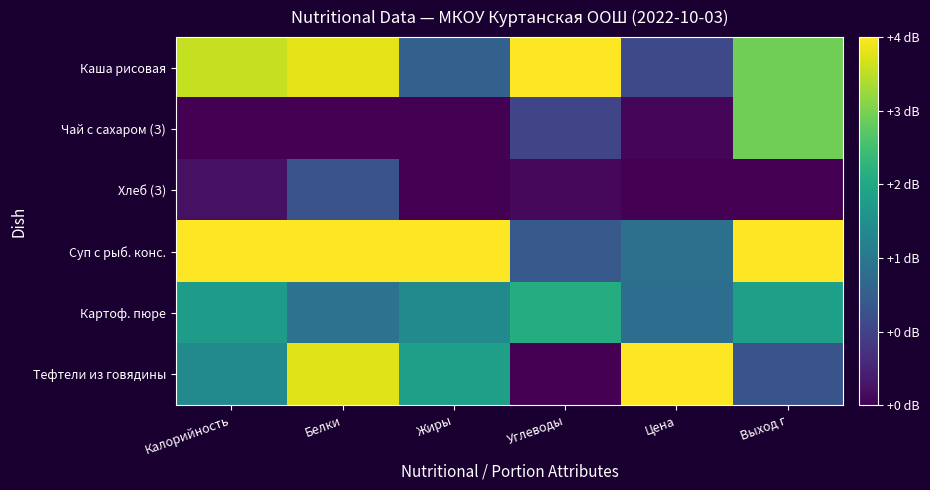

Reading left to right, what are all the values shown in this chart?

Каша рисовая: Калорийность=0.9	Белки=1.0	Жиры=0.3	Углеводы=1.0	Цена=0.2	Выход г=0.8
Чай с сахаром (З): Калорийность=0.0	Белки=0.0	Жиры=0.0	Углеводы=0.2	Цена=0.0	Выход г=0.8
Хлеб (З): Калорийность=0.0	Белки=0.3	Жиры=0.0	Углеводы=0.0	Цена=0.0	Выход г=0.0
Суп с рыб. конс.: Калорийность=1.0	Белки=1.0	Жиры=1.0	Углеводы=0.3	Цена=0.4	Выход г=1.0
Картоф. пюре: Калорийность=0.5	Белки=0.4	Жиры=0.5	Углеводы=0.6	Цена=0.4	Выход г=0.6
Тефтели из говядины: Калорийность=0.5	Белки=1.0	Жиры=0.6	Углеводы=0.0	Цена=1.0	Выход г=0.3